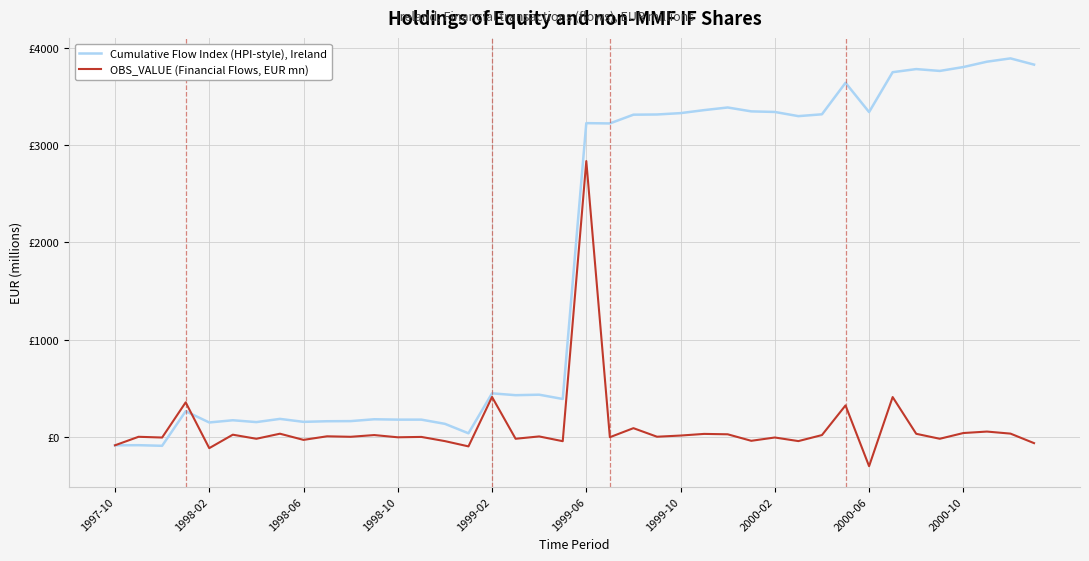

What are all the series names shown in the legend?

Cumulative Flow Index (HPI-style), Ireland, OBS_VALUE (Financial Flows, EUR mn)